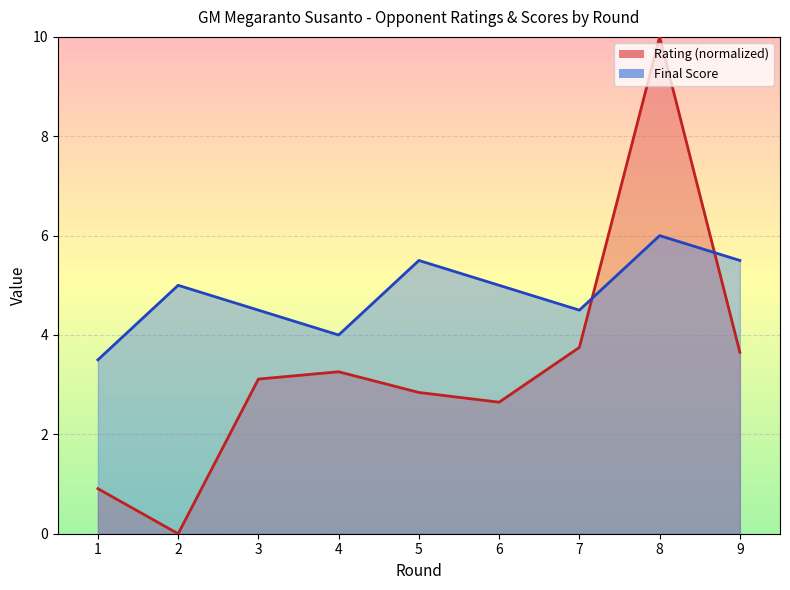

Where is Rating nearest to the value 5?

7